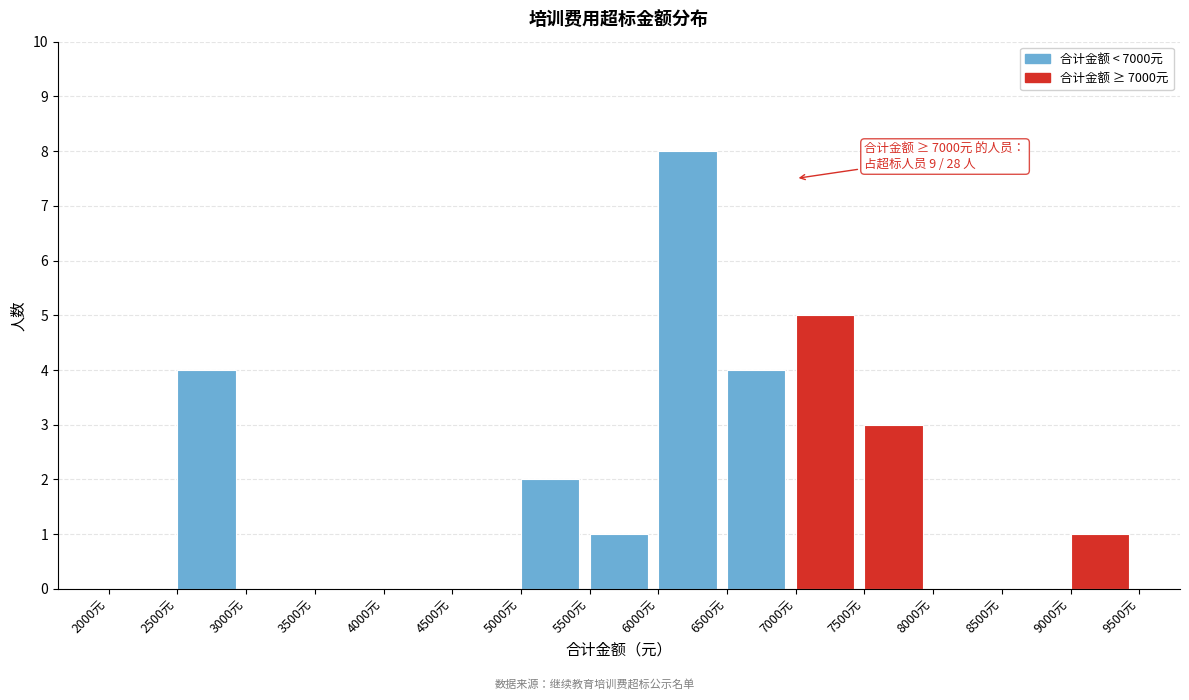

Over which range of the x-axis is the bar tallest?

6000 to 6500